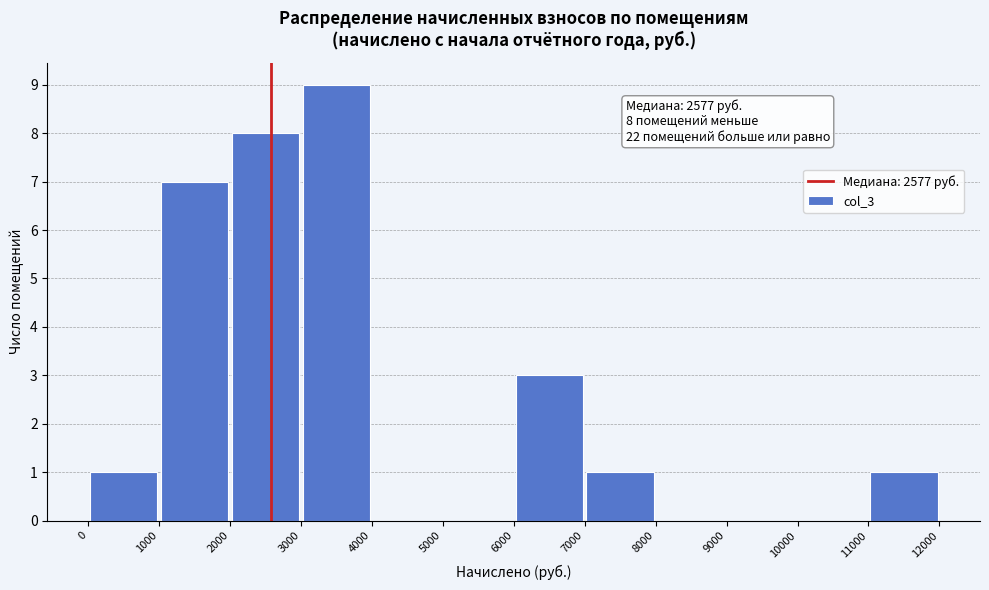

Which range on the x-axis has the tallest bar?

3000 to 4000